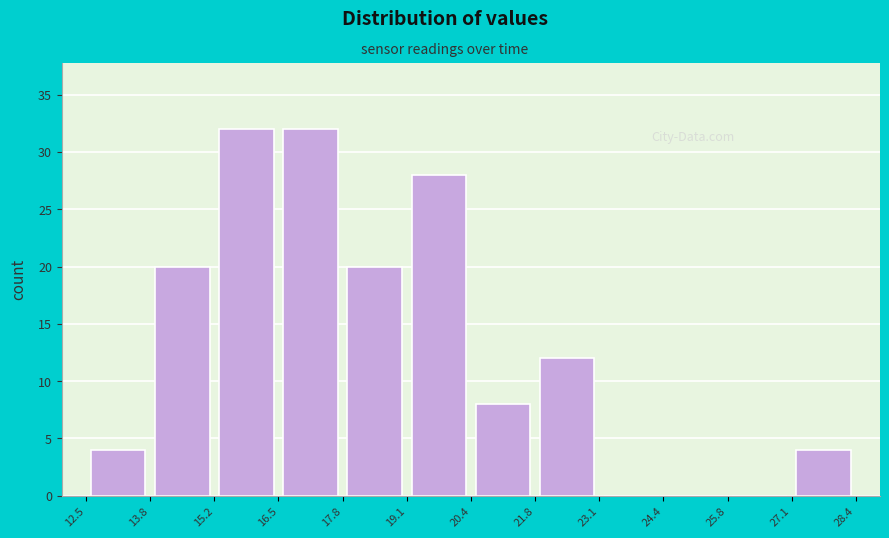

Reading left to right, list every bar in this chart as the range it spans on the x-axis followed by its height. The values are not printed on the chart, so give them approximately, as read against the axis.

12.5 to 13.8: 4
13.8 to 15.2: 20
15.2 to 16.5: 32
16.5 to 17.8: 32
17.8 to 19.1: 20
19.1 to 20.4: 28
20.4 to 21.8: 8
21.8 to 23.1: 12
23.1 to 24.4: 0
24.4 to 25.8: 0
25.8 to 27.1: 0
27.1 to 28.4: 4